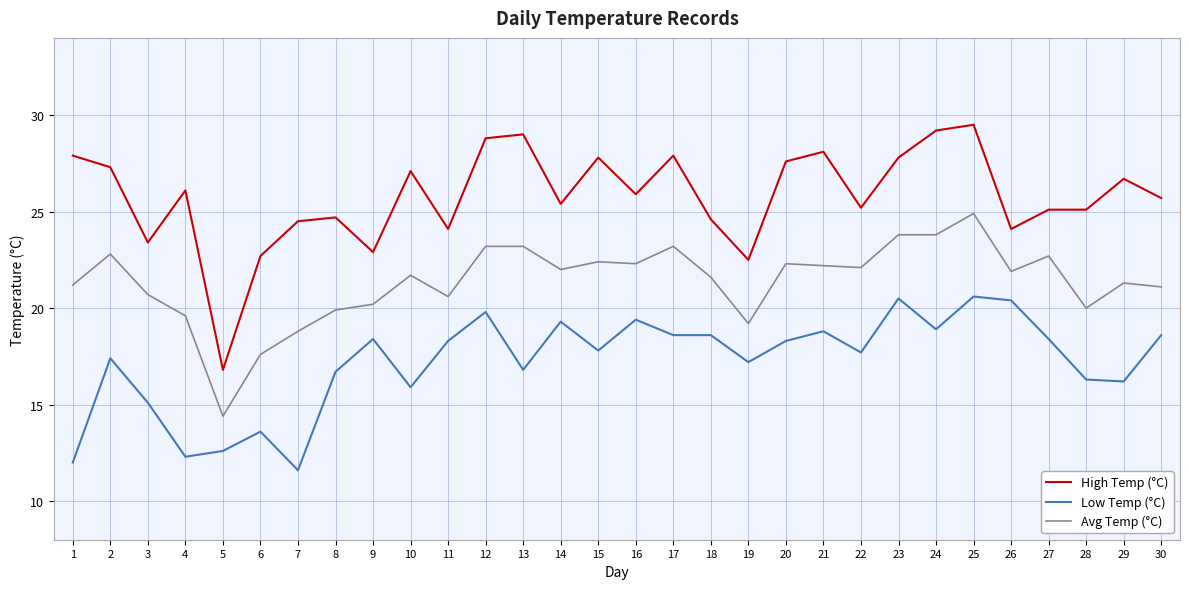

What is the highest value of the Avg Temp (°C) series?

24.9